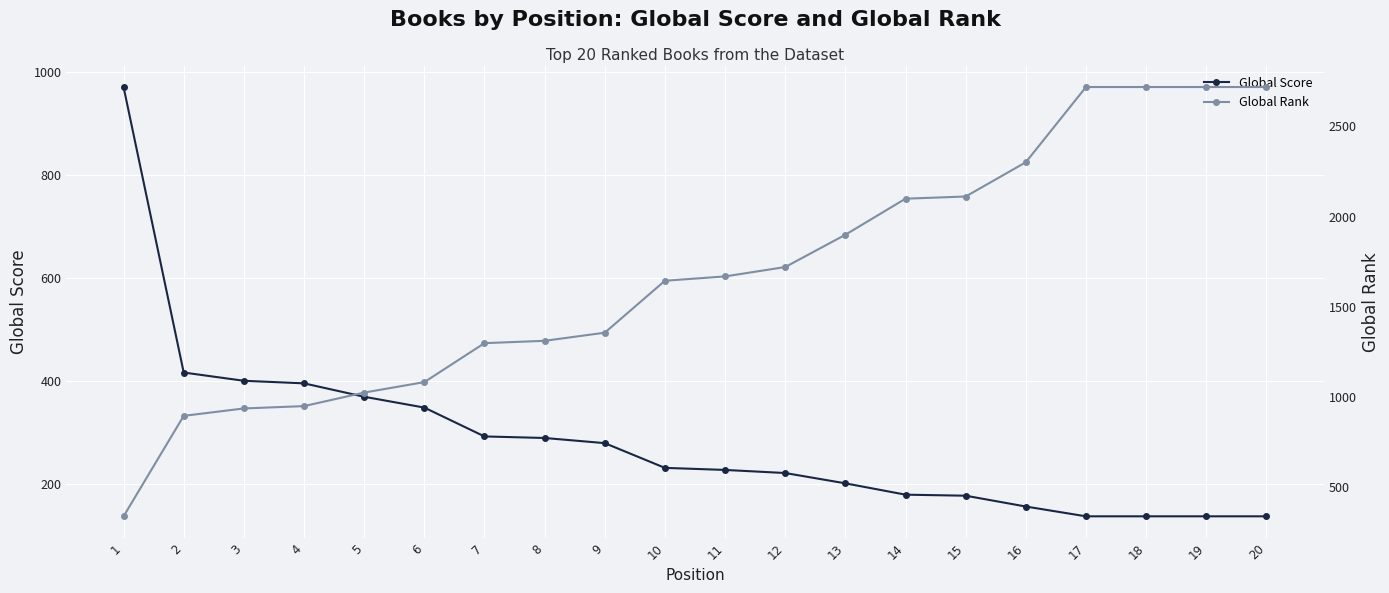

How many data points does each series have?

20